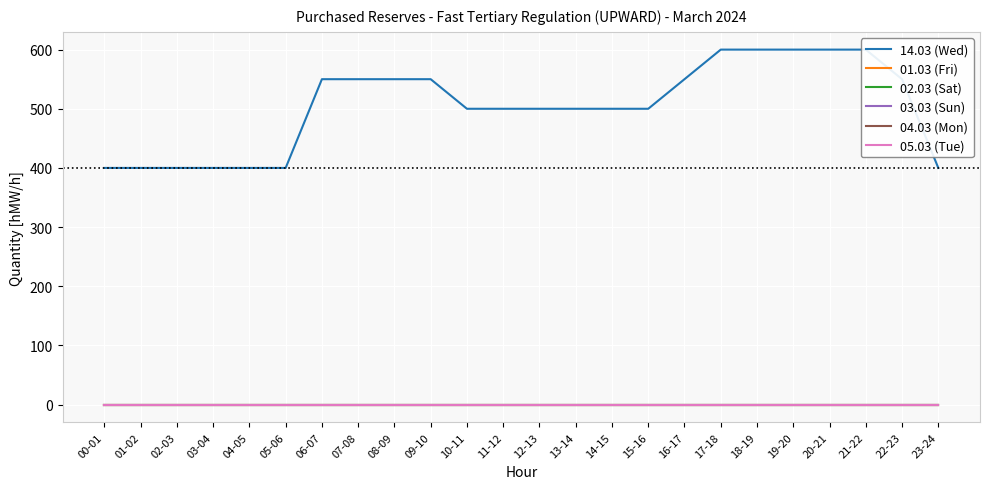

List the series in order of their peak value, highest first.

14.03 (Wed), 01.03 (Fri), 02.03 (Sat), 03.03 (Sun), 04.03 (Mon), 05.03 (Tue)